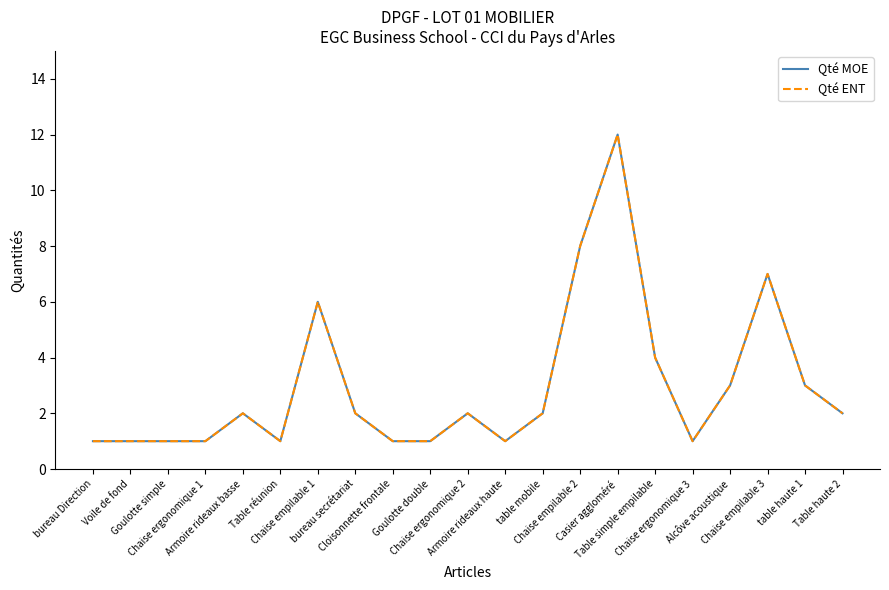

Is the value of Qté MOE at Chaise ergonomique 2 greater than the value of Qté ENT at Goulotte simple?

Yes